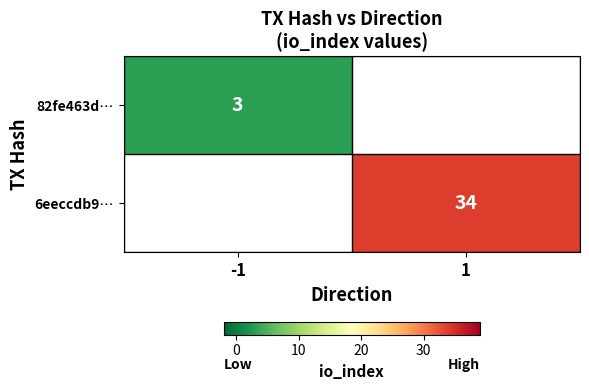

Is the value of 82fe463d… at -1 greater than the value of 6eeccdb9… at 1?

No